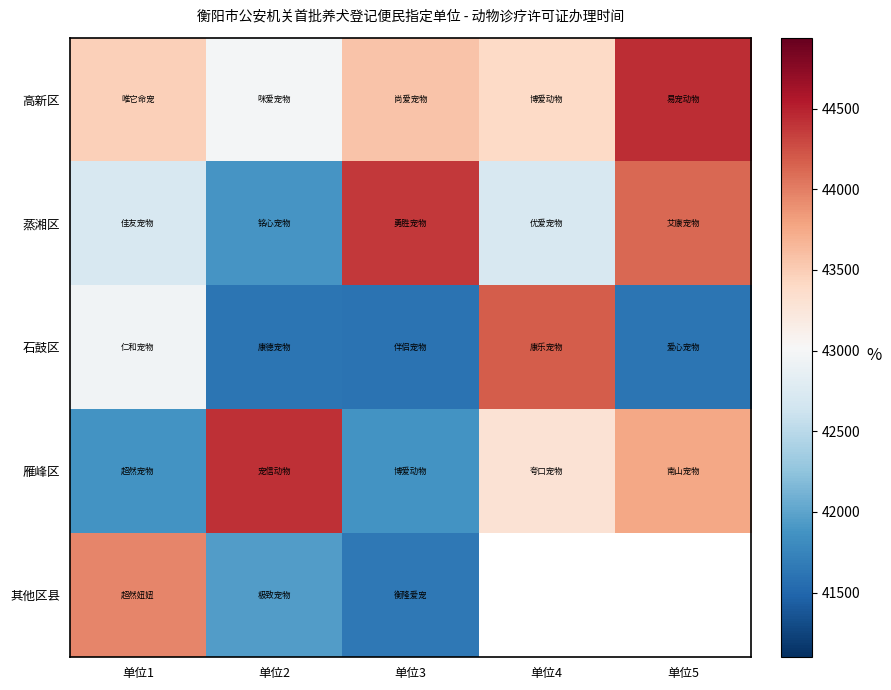

Rank the series by their maximum value, from highest to lowest.

高新区, 雁峰区, 蒸湘区, 石鼓区, 其他区县